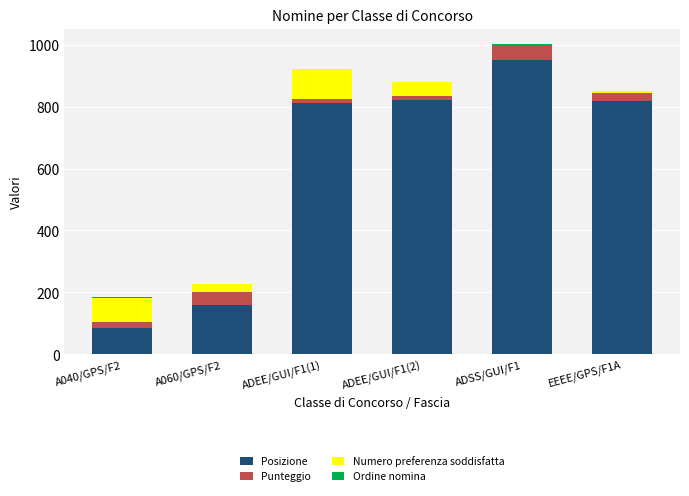

The value of Posizione at EEEE/GPS/F1A is 540.6. True or false?

False